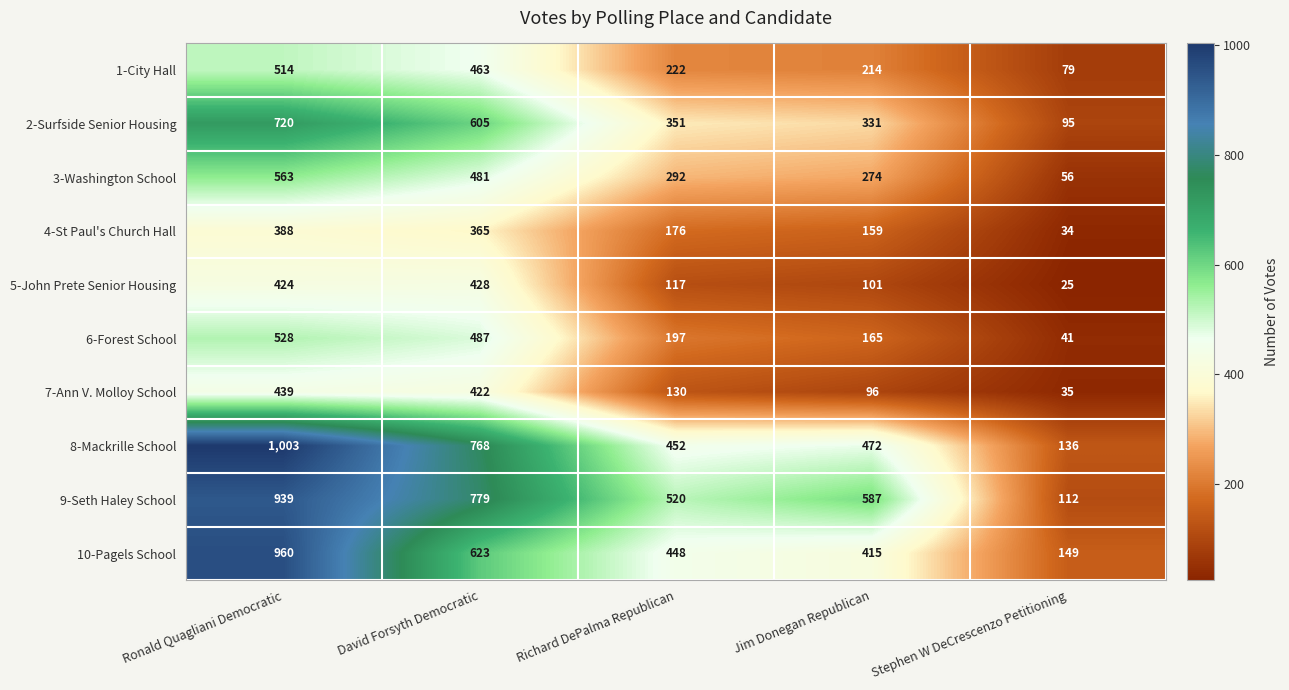

How many distinct data groups are displayed?

10